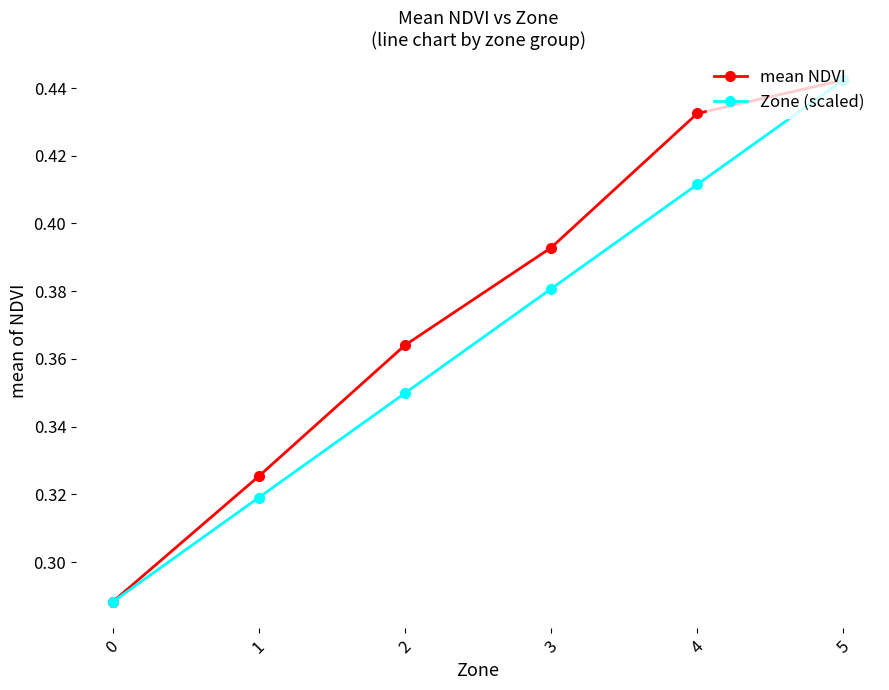

At which category does the chart reach its peak across all series?

5